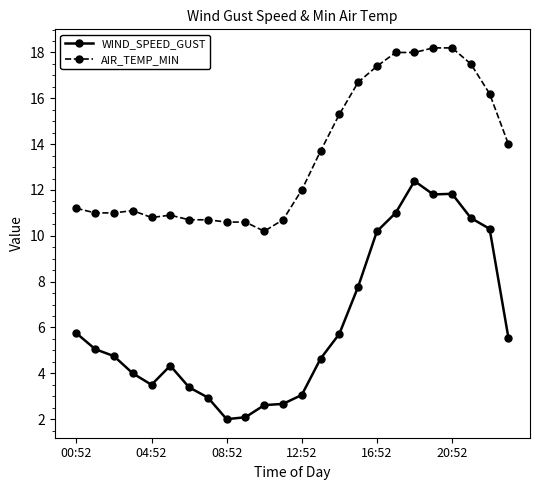

Which series has the largest total across all categories?

AIR_TEMP_MIN